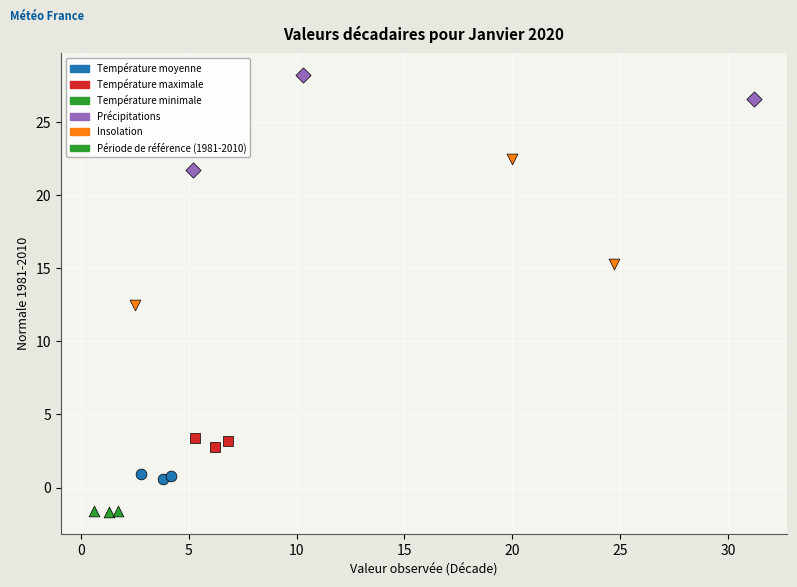

Which series contains the highest Y value?

Précipitations